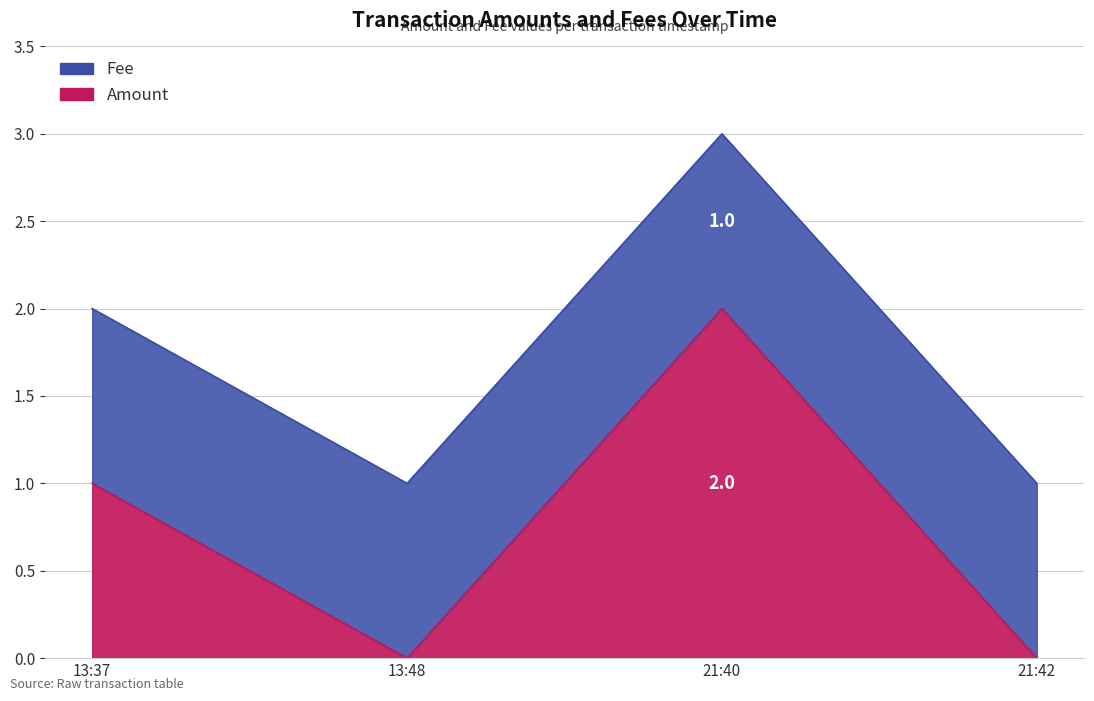

Between 21:42 and 21:40, which is larger?

21:40